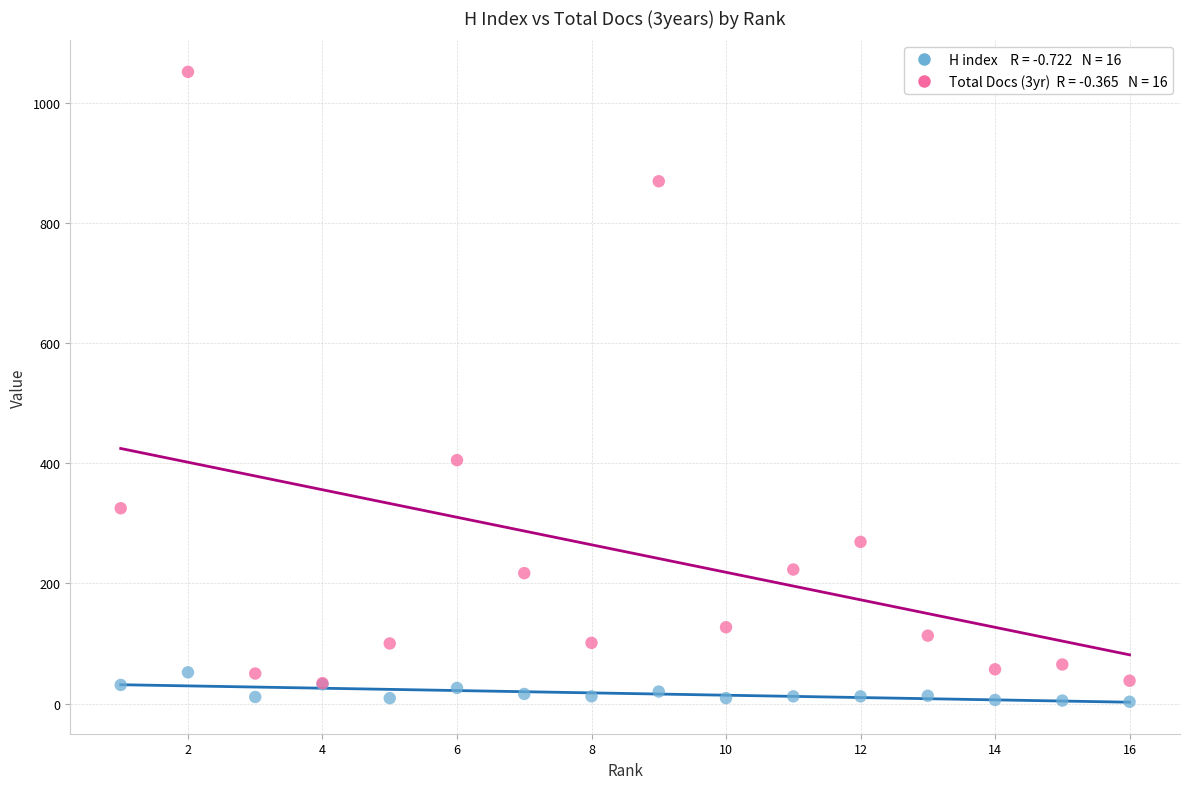

Across all series, what Y value is closest to 527?

405